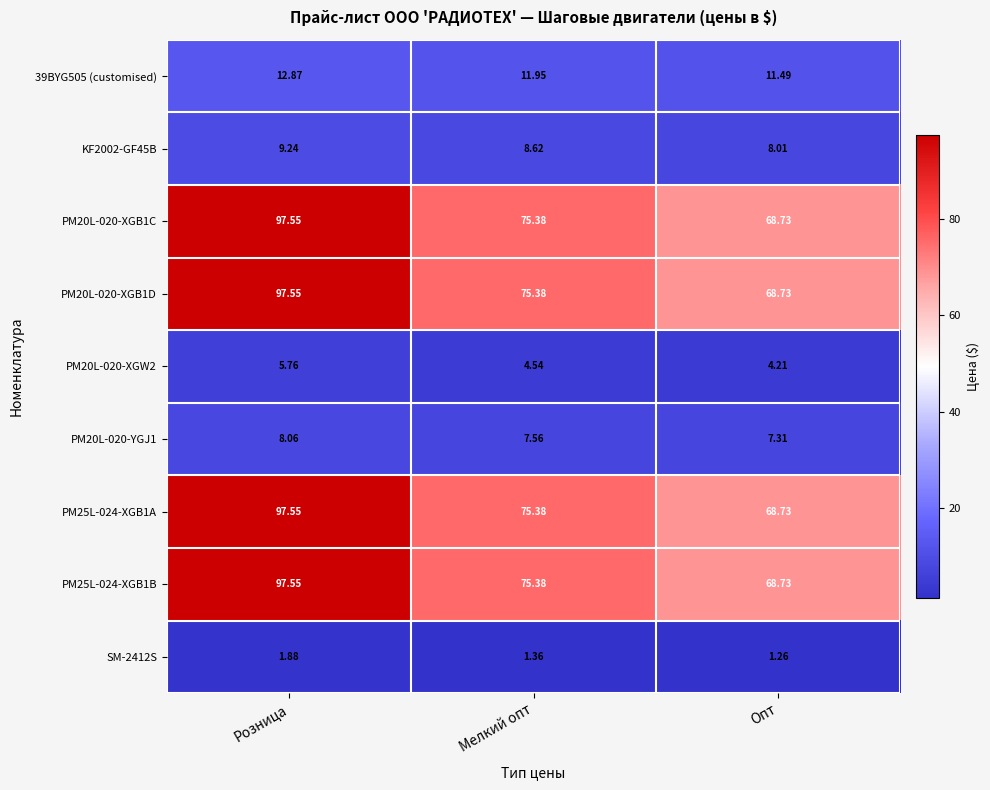

Is the value of PM25L-024-XGB1A at Розница greater than the value of 39BYG505 (customised) at Мелкий опт?

Yes